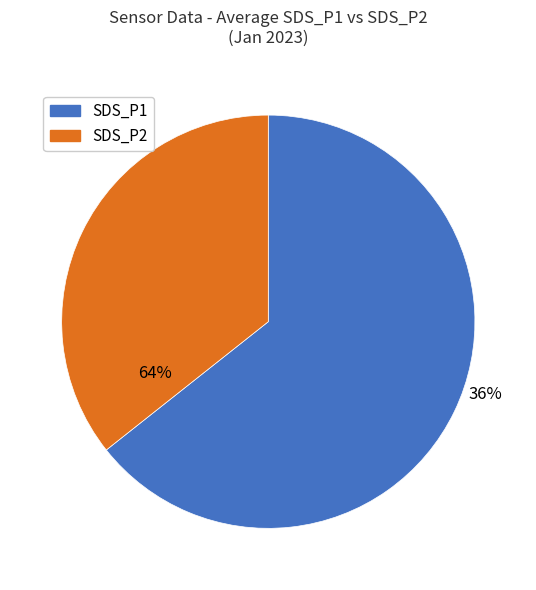

The SDS_P1 slice represents 65% of the pie. True or false?

True